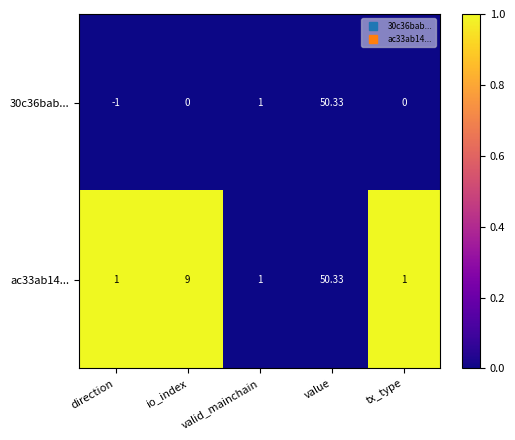

At which label is ac33ab14... closest to 25?

io_index